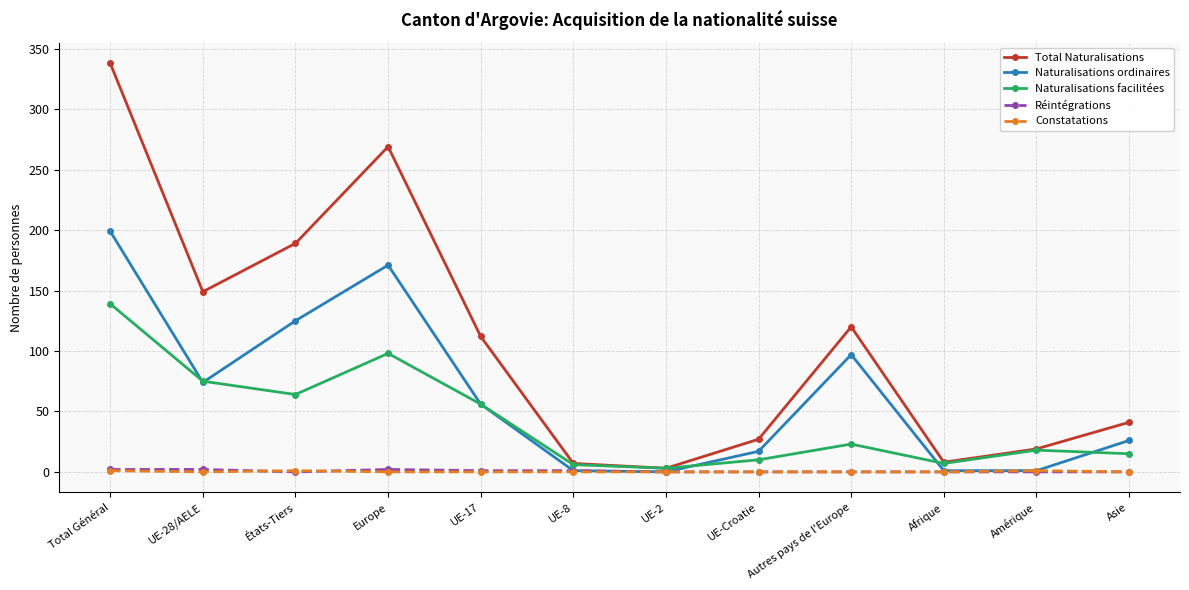

True or false: Constatations has a value of 0 at UE-28/AELE.

True